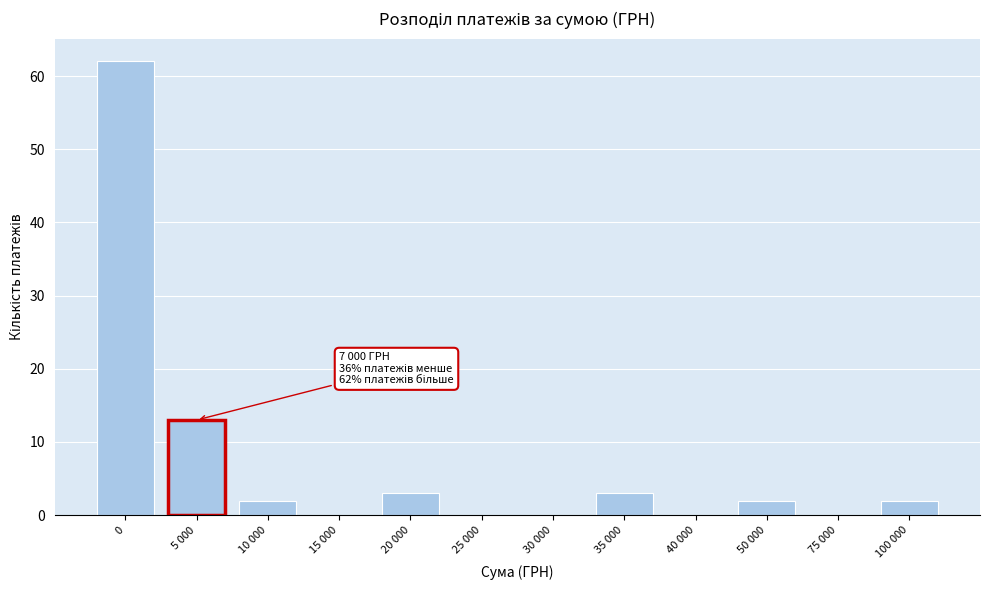

Reading left to right, extract all data points from this chart.

0=62	5 000=13	10 000=2	15 000=0	20 000=3	25 000=0	30 000=0	35 000=3	40 000=0	50 000=2	75 000=0	100 000=2